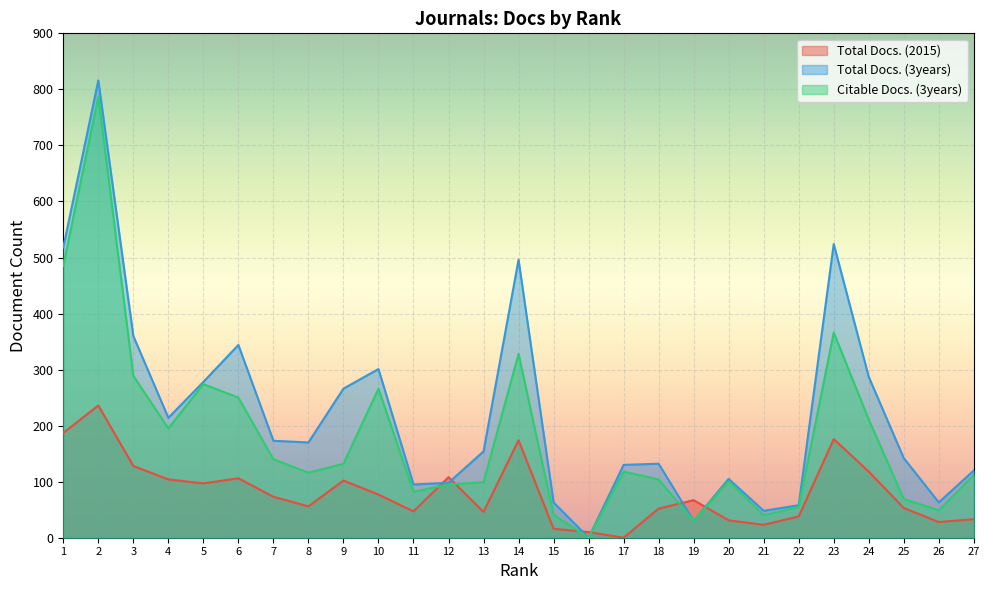

Where is the first local maximum for Citable Docs. (3years)?

2